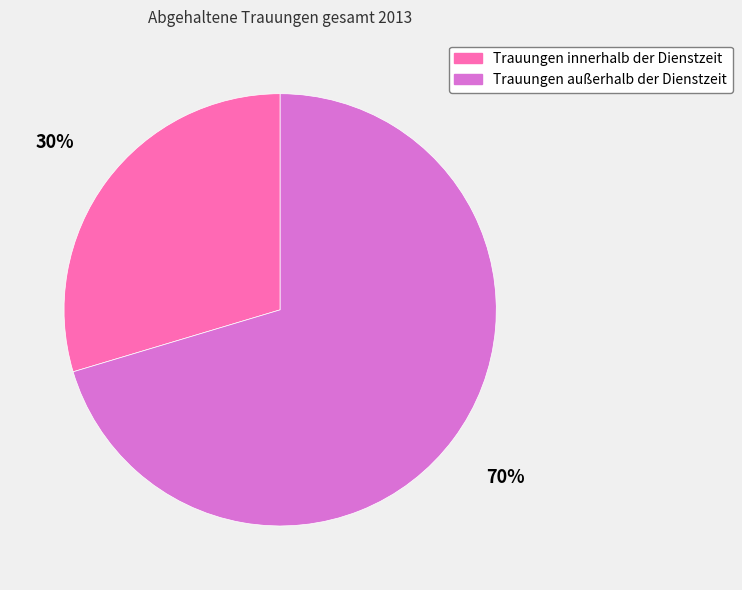

How many segments does this pie chart have?

2